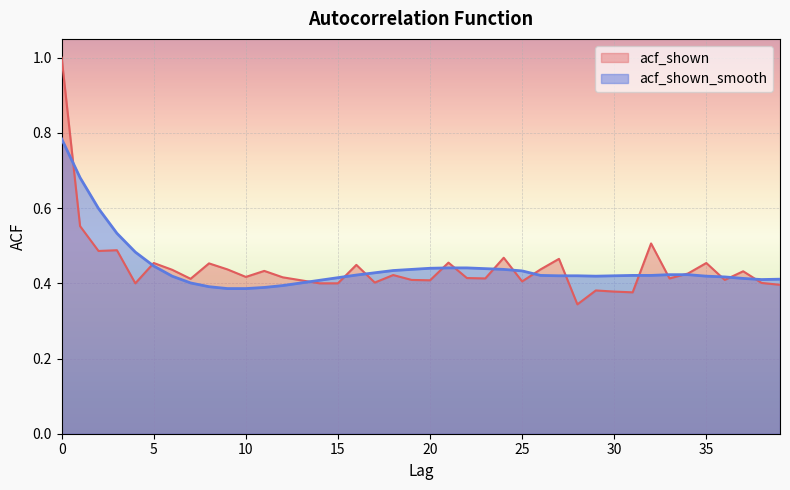

What is the sum of all acf_shown_smooth values?

17.7